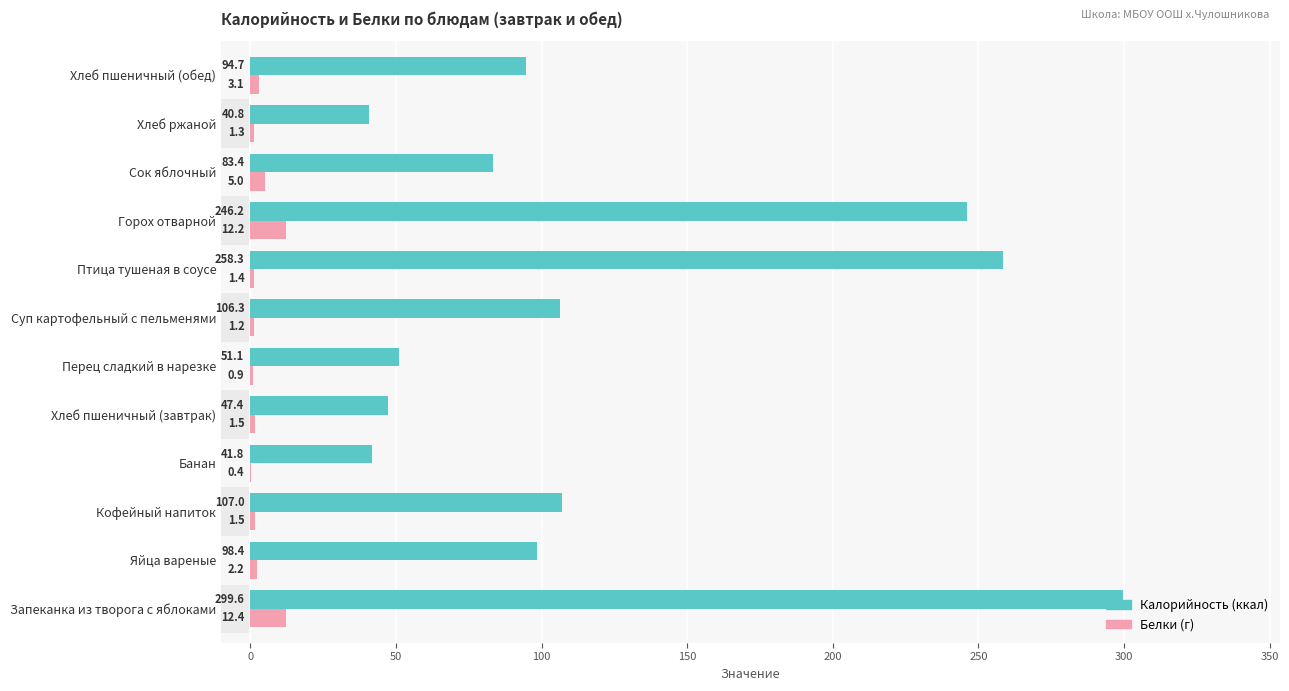

What is the sum of all Белки values?

43.1